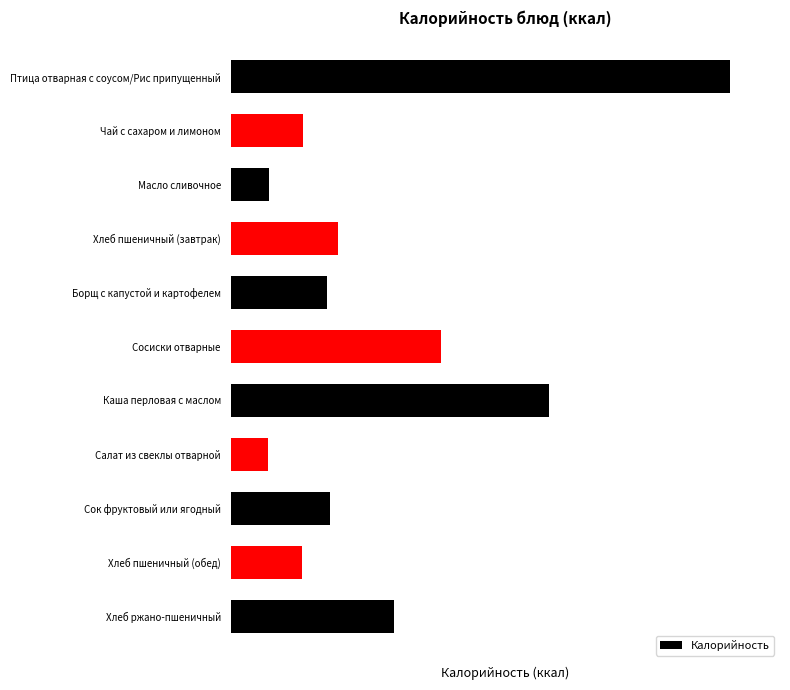

Does the chart contain any negative values?

No